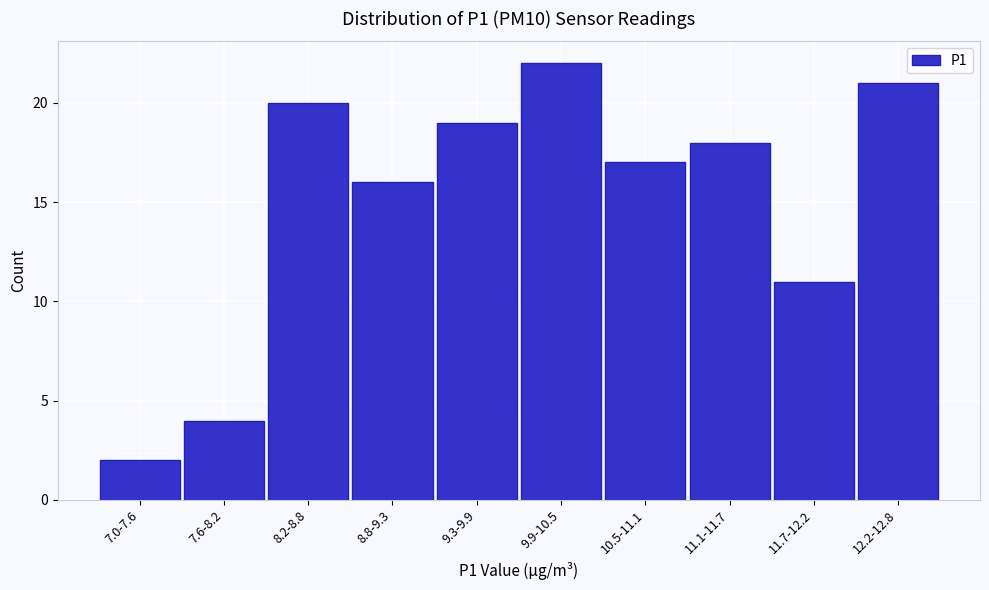

Reading right to left, what are all the values shown in this chart?

12.2-12.8=21	11.7-12.2=11	11.1-11.7=18	10.5-11.1=17	9.9-10.5=22	9.3-9.9=19	8.8-9.3=16	8.2-8.8=20	7.6-8.2=4	7.0-7.6=2